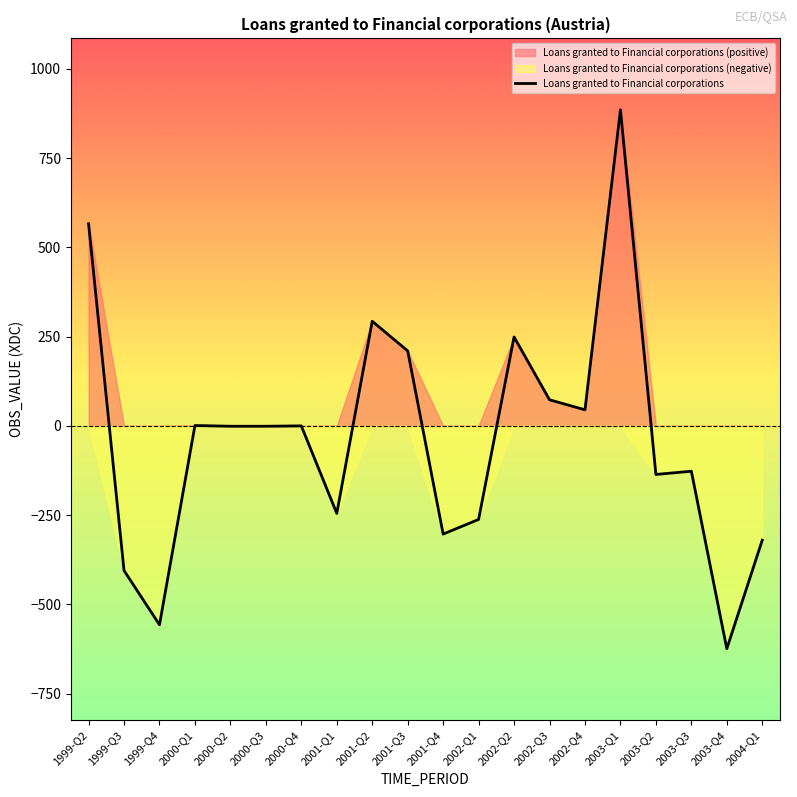

What is the label of the 20th point from the right?

1999-Q2